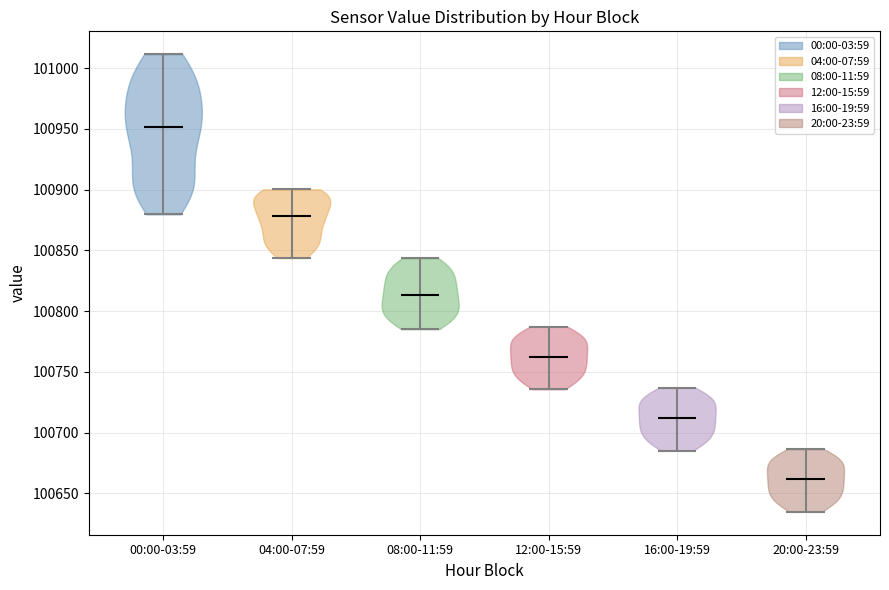

Reading left to right, read every violin against the y-axis: where its median line is, and the lowest and highest points it reaches. The values are not printed on the chart, so give them approximately, as read against the axis.

00:00-03:59: median line 100950, lowest point 100880, highest point 101010
04:00-07:59: median line 100880, lowest point 100845, highest point 100900
08:00-11:59: median line 100815, lowest point 100785, highest point 100845
12:00-15:59: median line 100765, lowest point 100735, highest point 100785
16:00-19:59: median line 100710, lowest point 100685, highest point 100735
20:00-23:59: median line 100660, lowest point 100635, highest point 100685